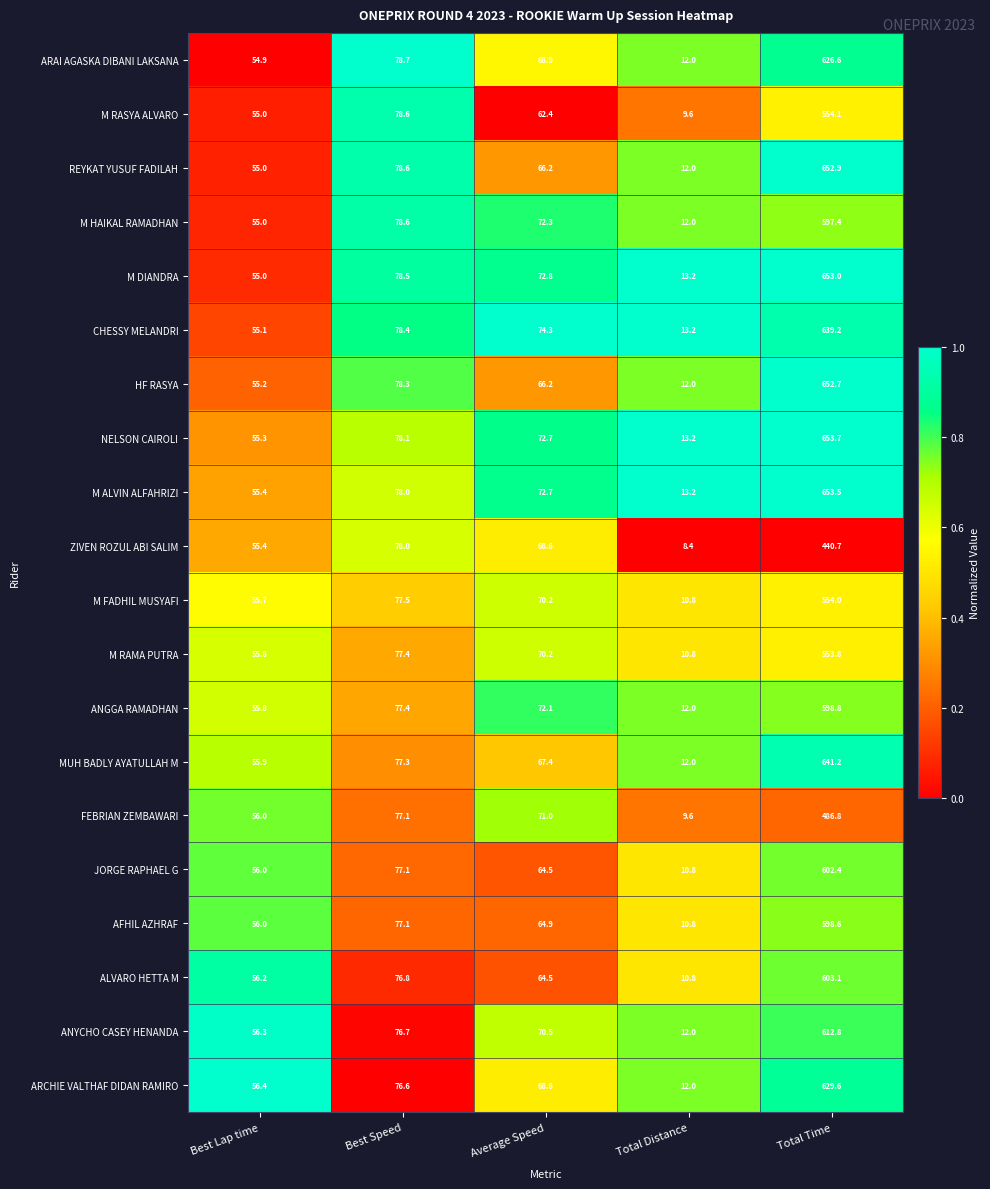

Which category has the lowest value across all series?

Total Distance